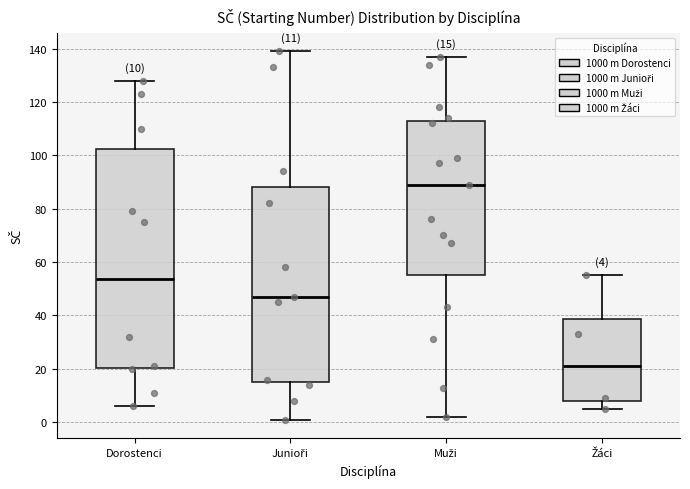

Comparing the boxes themselves (not the whiskers), which one is the tallest?

Dorostenci